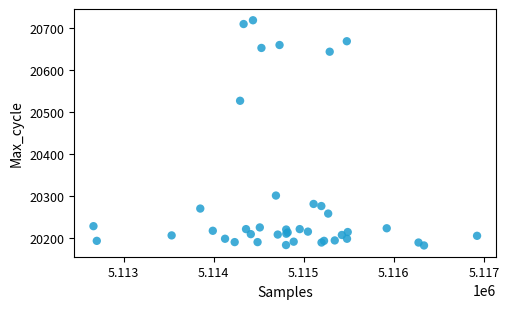

What Y value in the scatter plot is closest to 20450?

20527